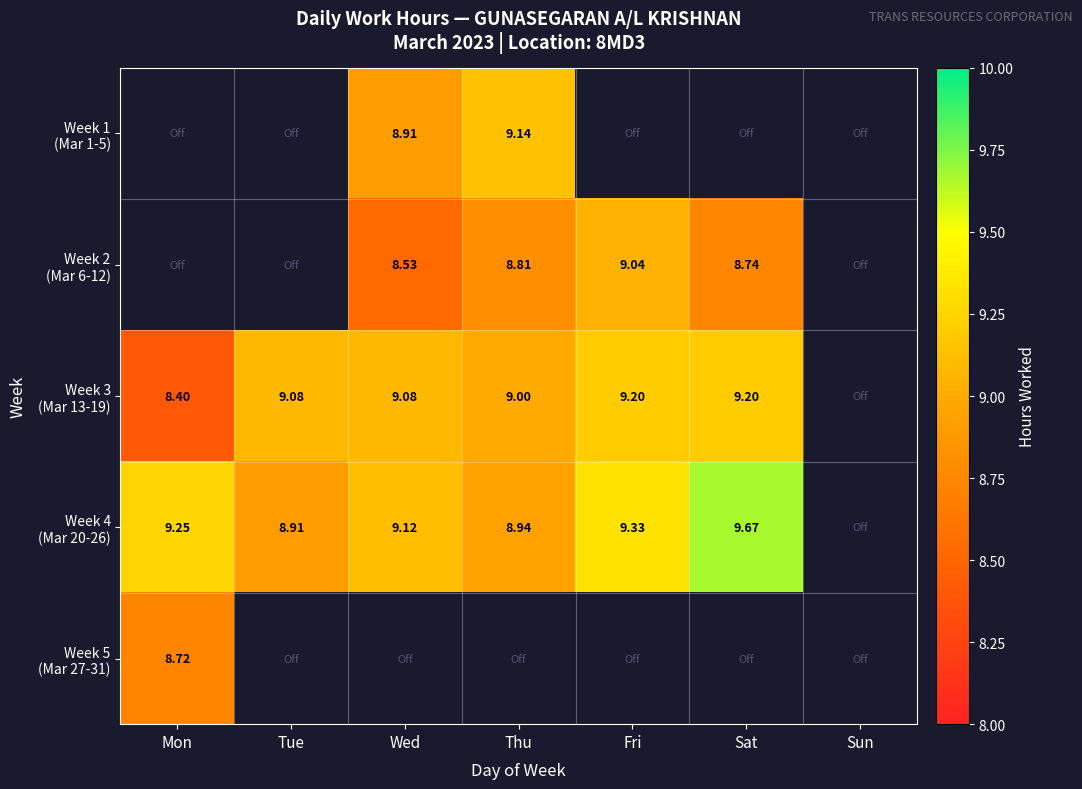

Which series has the largest range (max minus min)?

Week 3 (Mar 13-19)